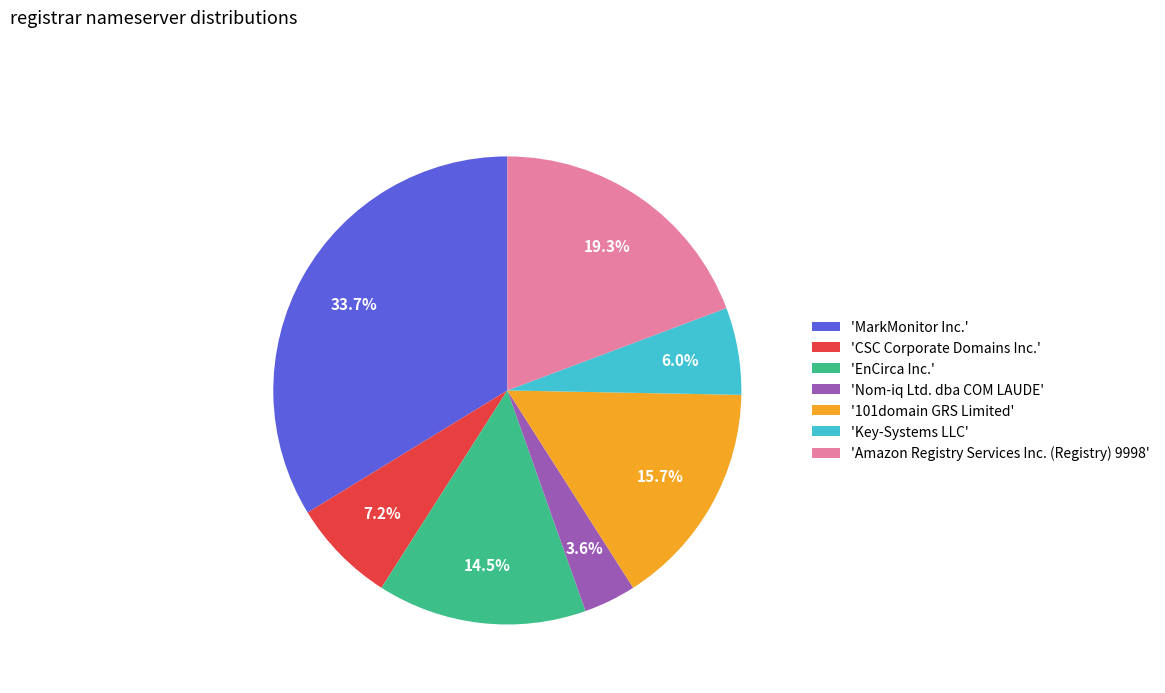

Is there a majority slice in this chart?

No